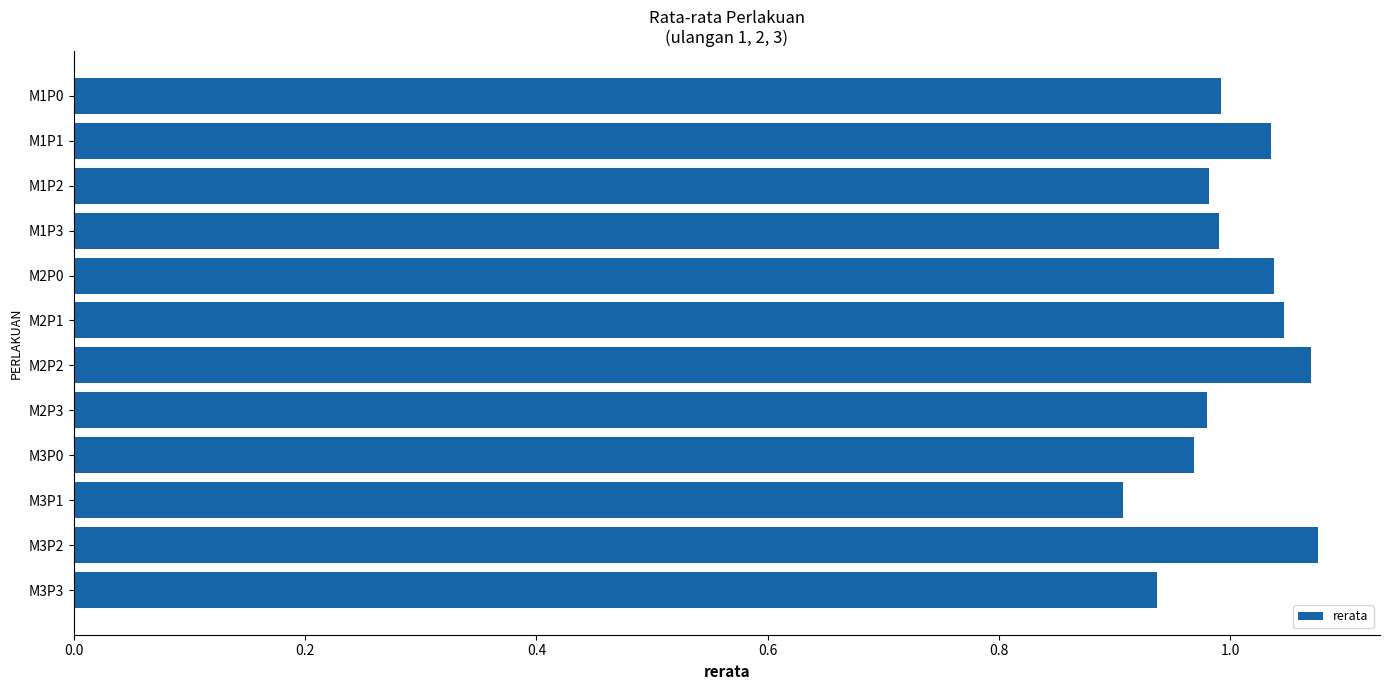

What is the sum of the values at M3P0 and M2P3?

1.9